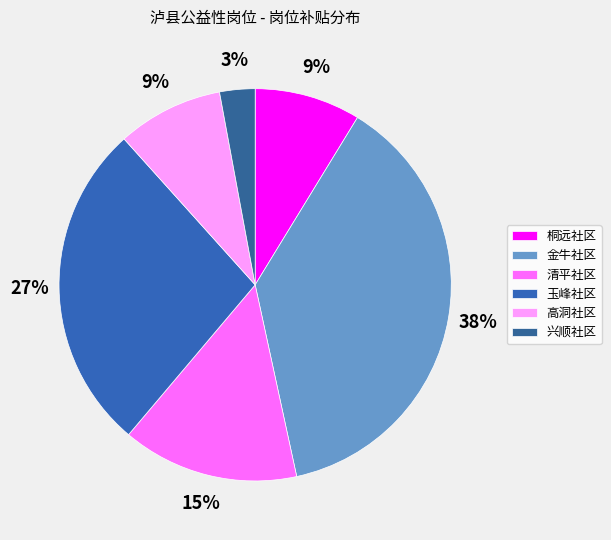

How many slices are in this pie chart?

6